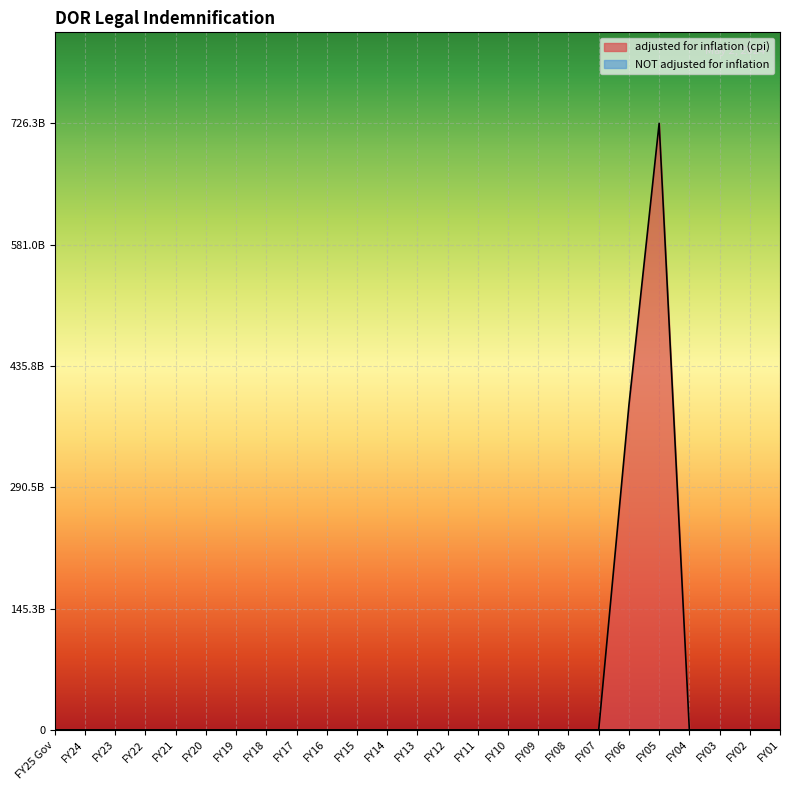

True or false: NOT adjusted for inflation and adjusted for inflation (cpi) cross at least once.

False